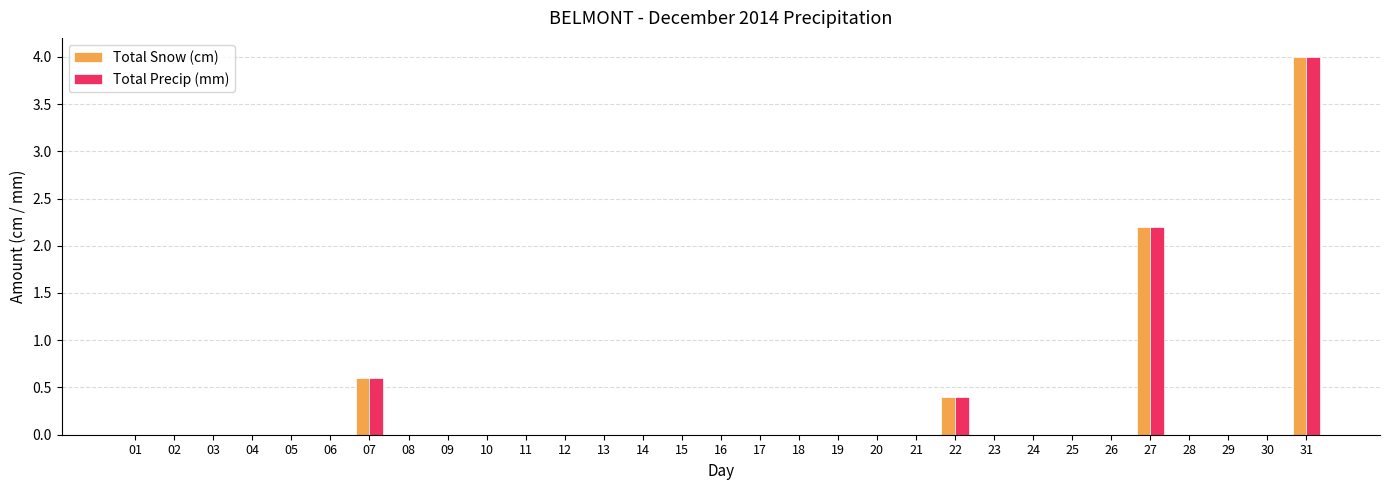

The Total Precip (mm) series shows 0.0 at 16. True or false?

True